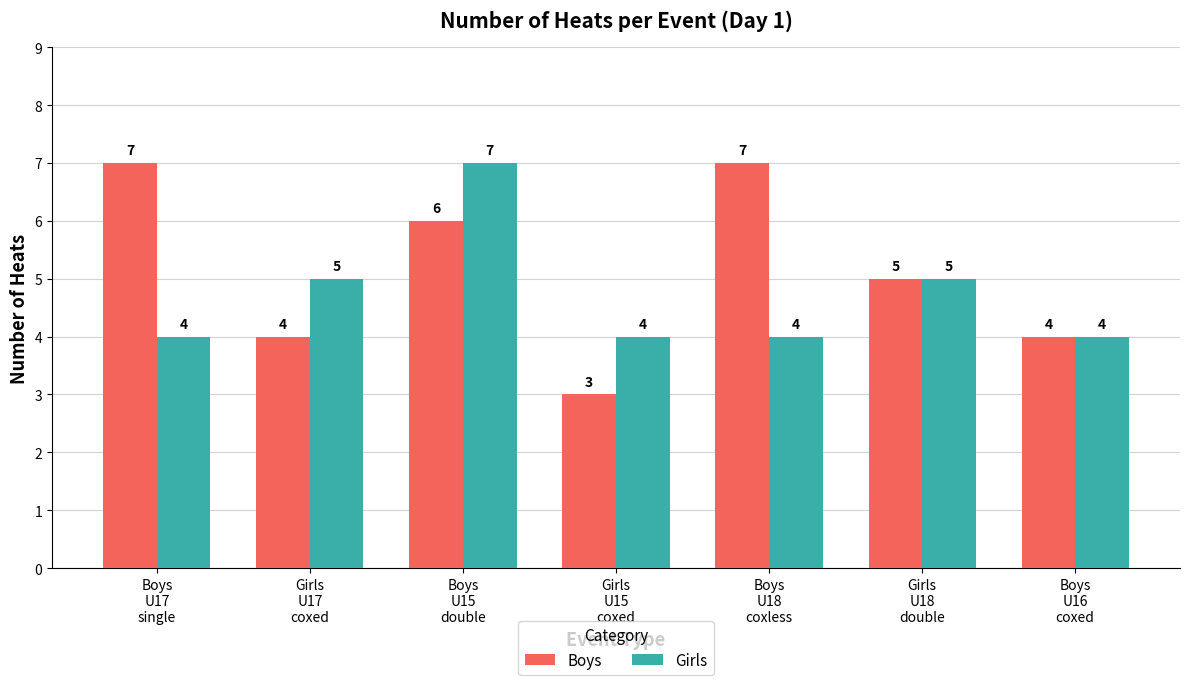

How many bars are there in each group?

2